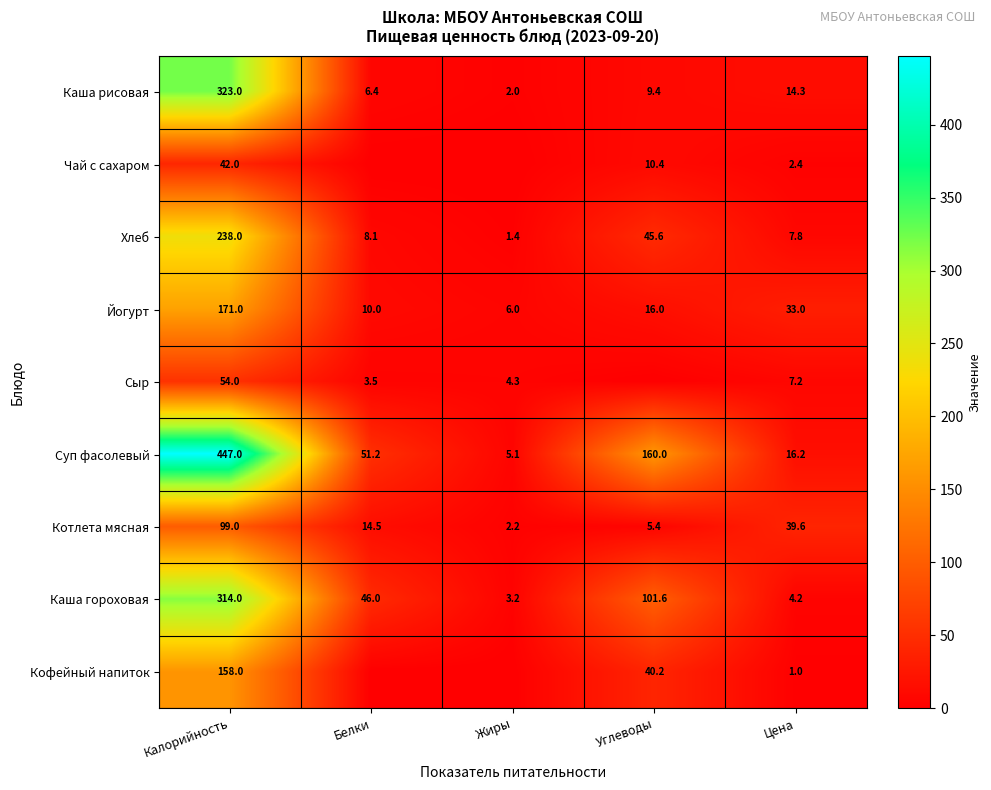

What is the average value of the Хлеб series?

60.2